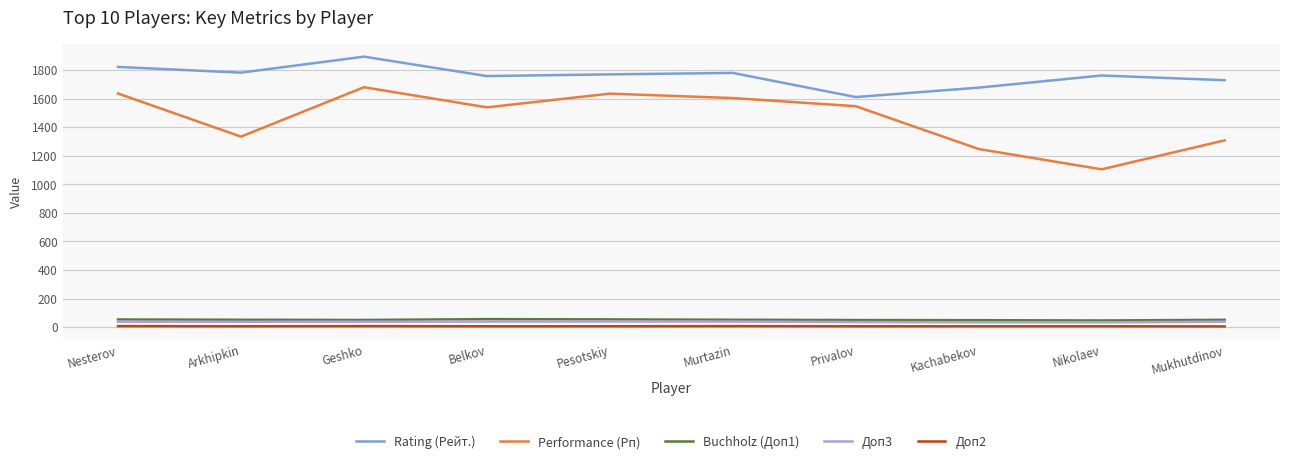

The value of Rating (Рейт.) at Murtazin is 913.5. True or false?

False